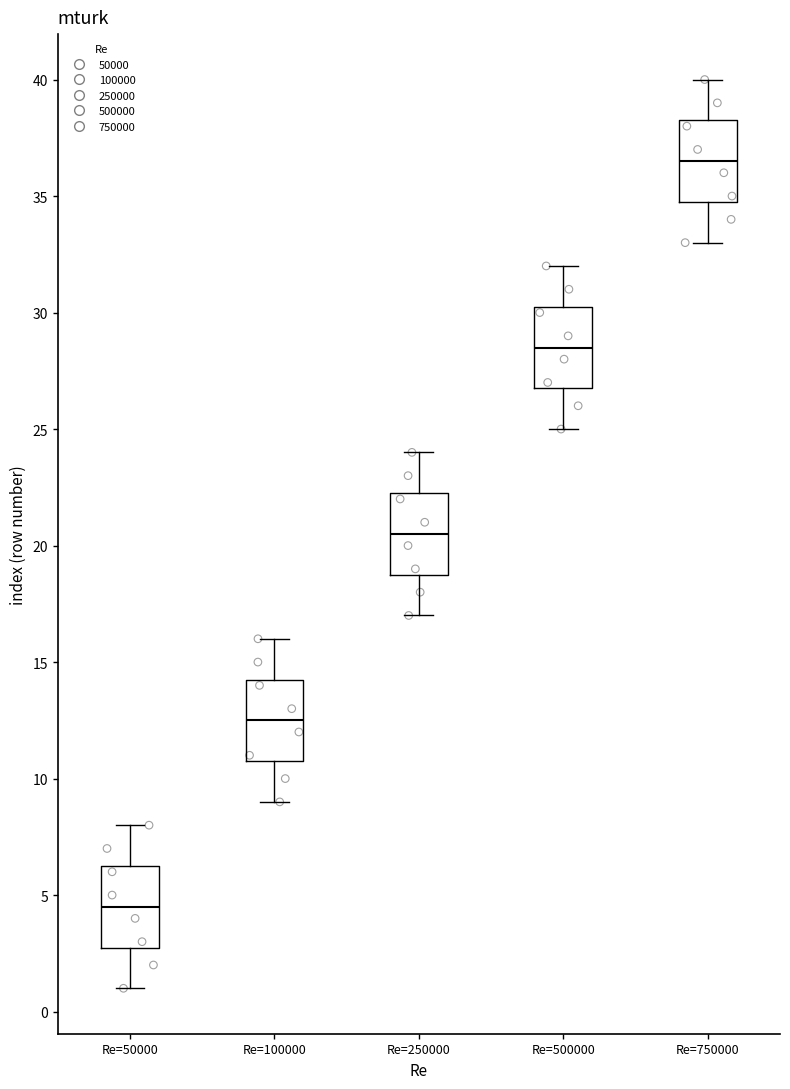

Reading left to right, transcribe this box plot: for each box, give where its median line is, the range the box spans, and where its two whiskers end, as read against the y-axis. The values are not printed on the chart, so give them approximately, as read against the axis.

Re=50000: median 4.5, box 3.0 to 6.5, whiskers 1.0 to 8.0
Re=100000: median 12.5, box 11.0 to 14.5, whiskers 9.0 to 16.0
Re=250000: median 20.5, box 19.0 to 22.5, whiskers 17.0 to 24.0
Re=500000: median 28.5, box 27.0 to 30.5, whiskers 25.0 to 32.0
Re=750000: median 36.5, box 35.0 to 38.5, whiskers 33.0 to 40.0